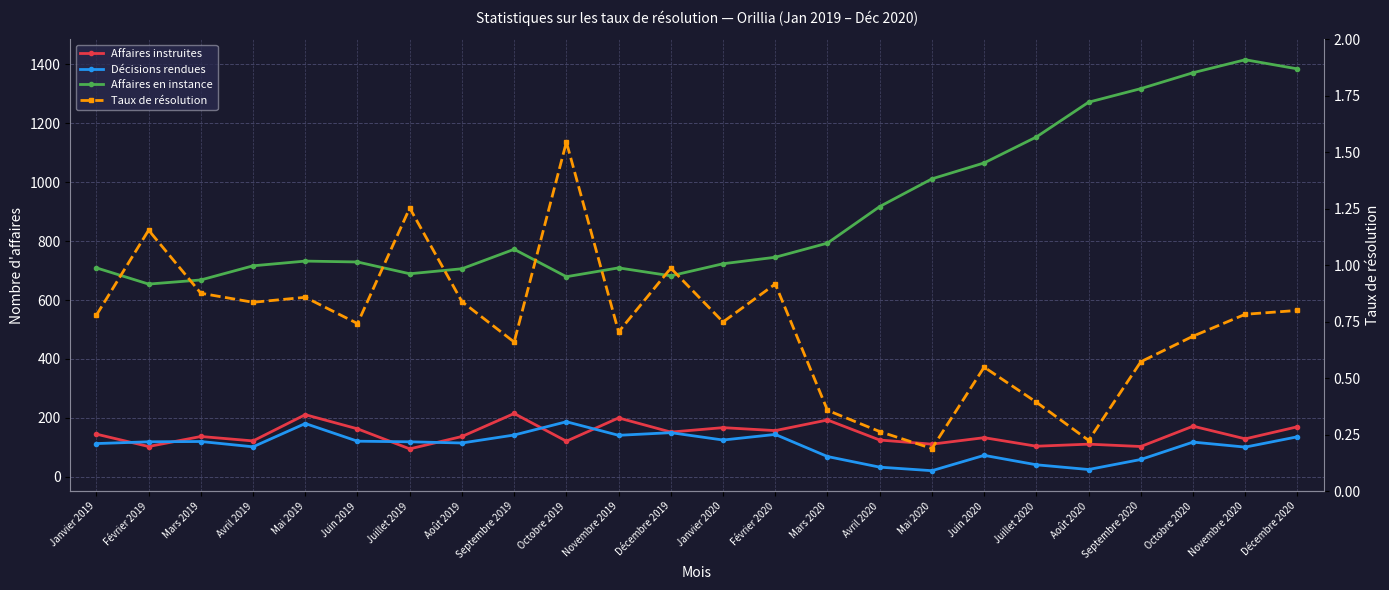

How many data points in Affaires instruites are less than 137?

11